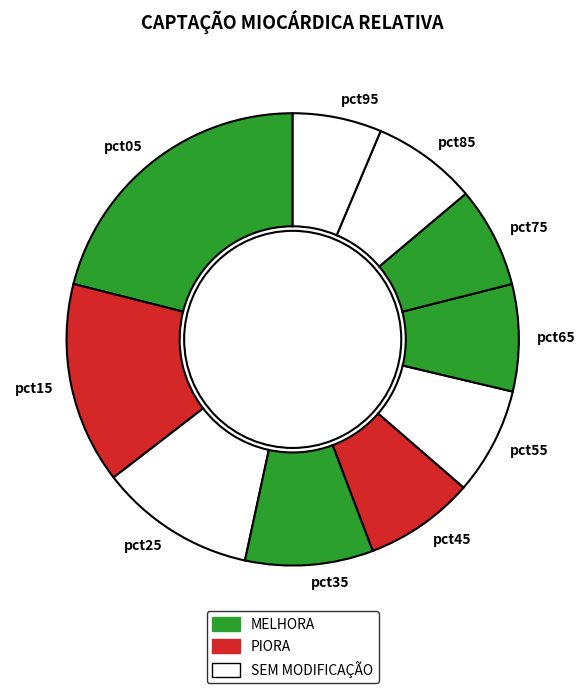

Is the sum of pct45 and pct95 greater than half?

No